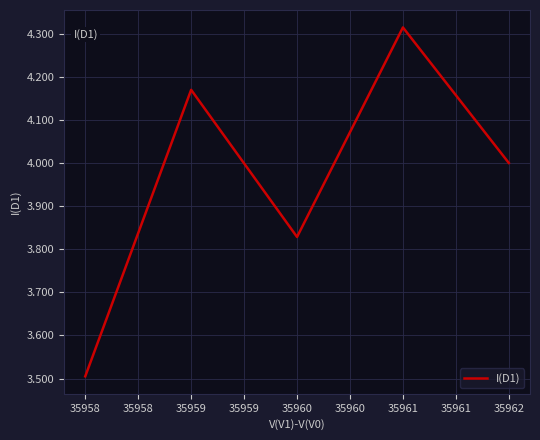

What is the difference between the maximum and second lowest values?

0.5